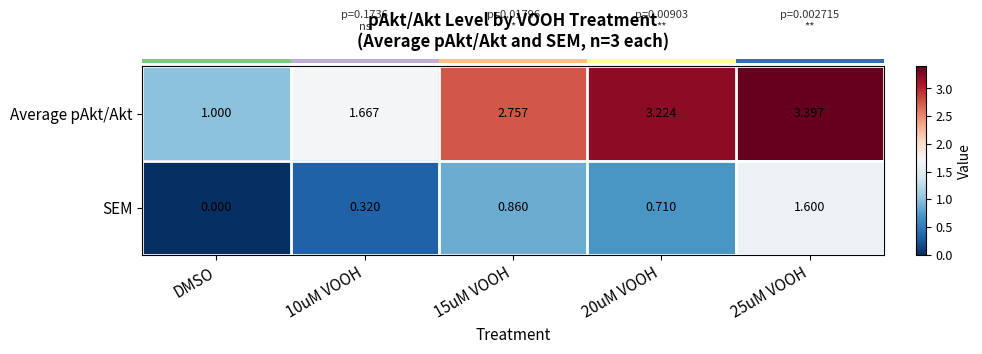

Rank the series by their average value, from highest to lowest.

Average pAkt/Akt, SEM